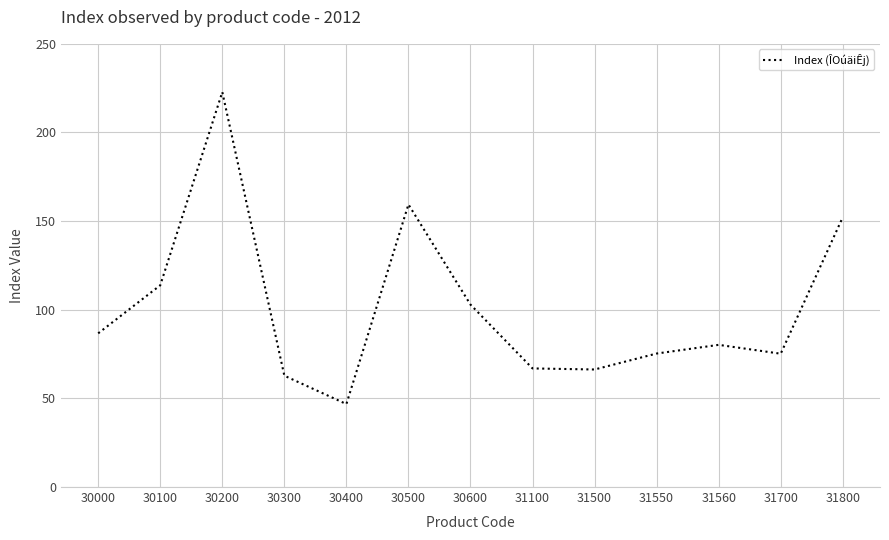

Where is the data nearest to the value 134?

31800